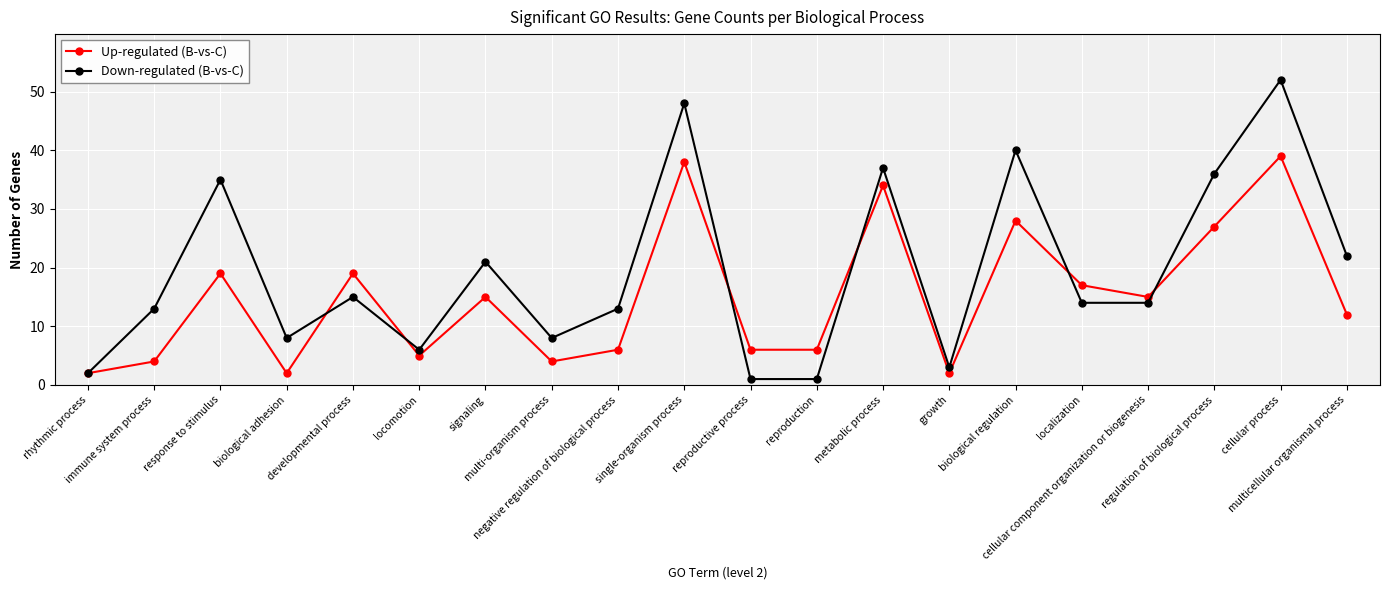

What is the greatest value displayed?

52